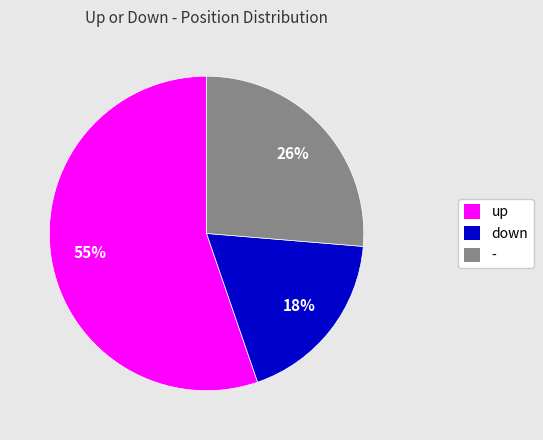

Is the sum of down and up greater than half?

Yes